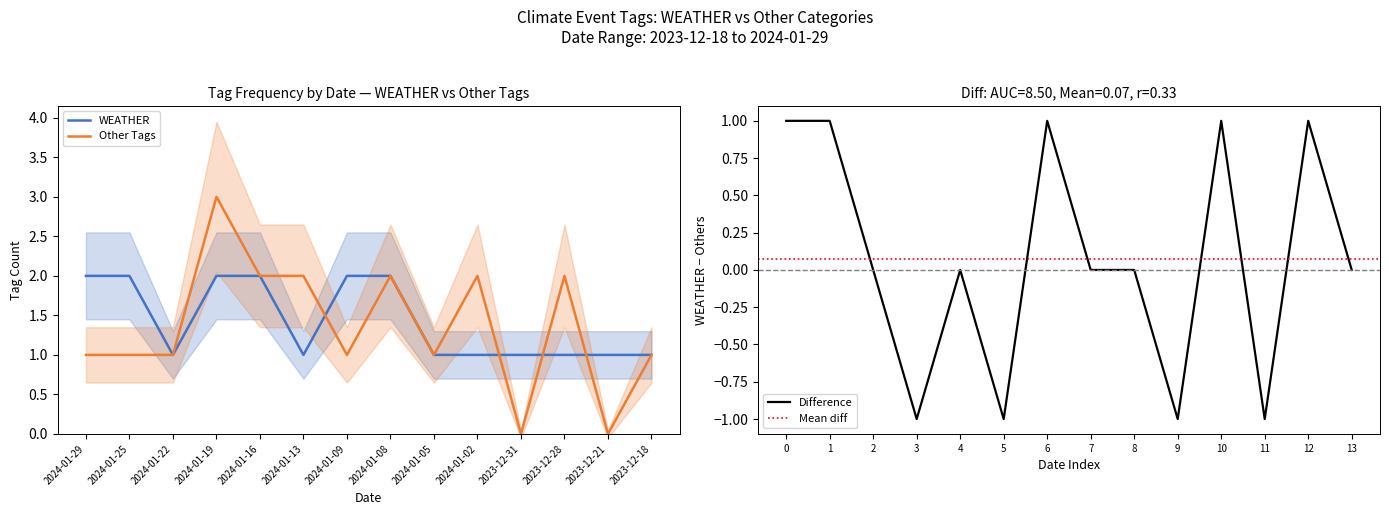

What is the label of the 14th point from the right?

2024-01-29